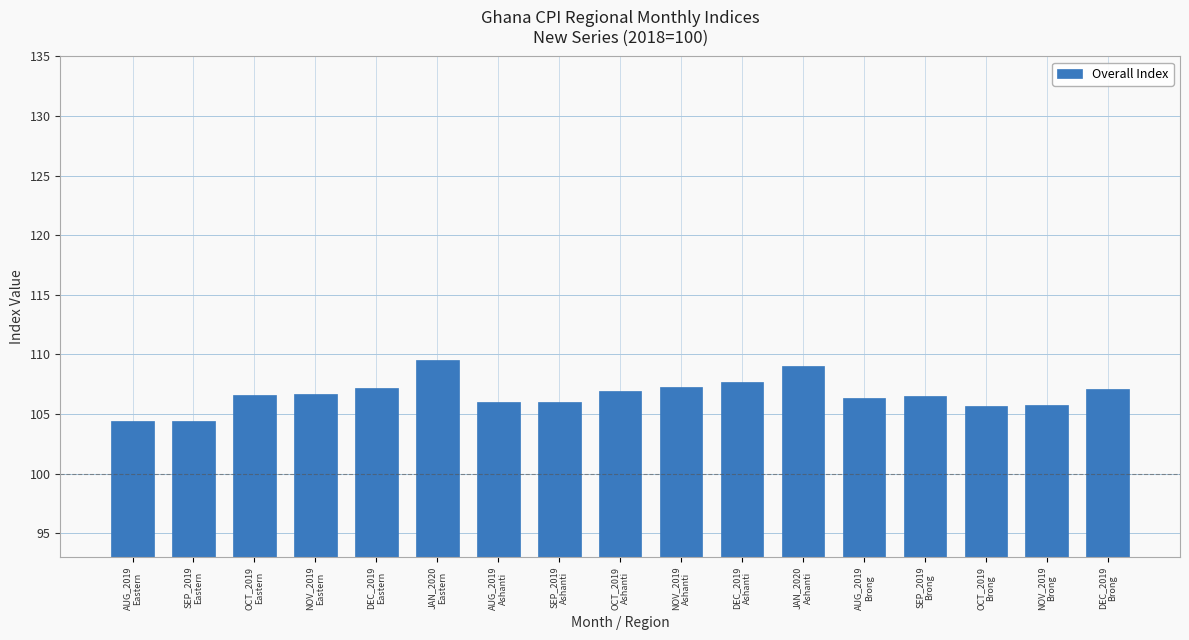

What is the label of the 5th bar from the left?

DEC_2019
Eastern